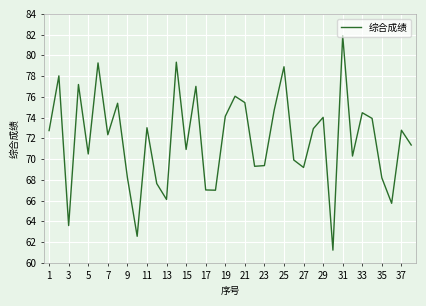

True or false: the data has more than 2 interior local peaks.

True